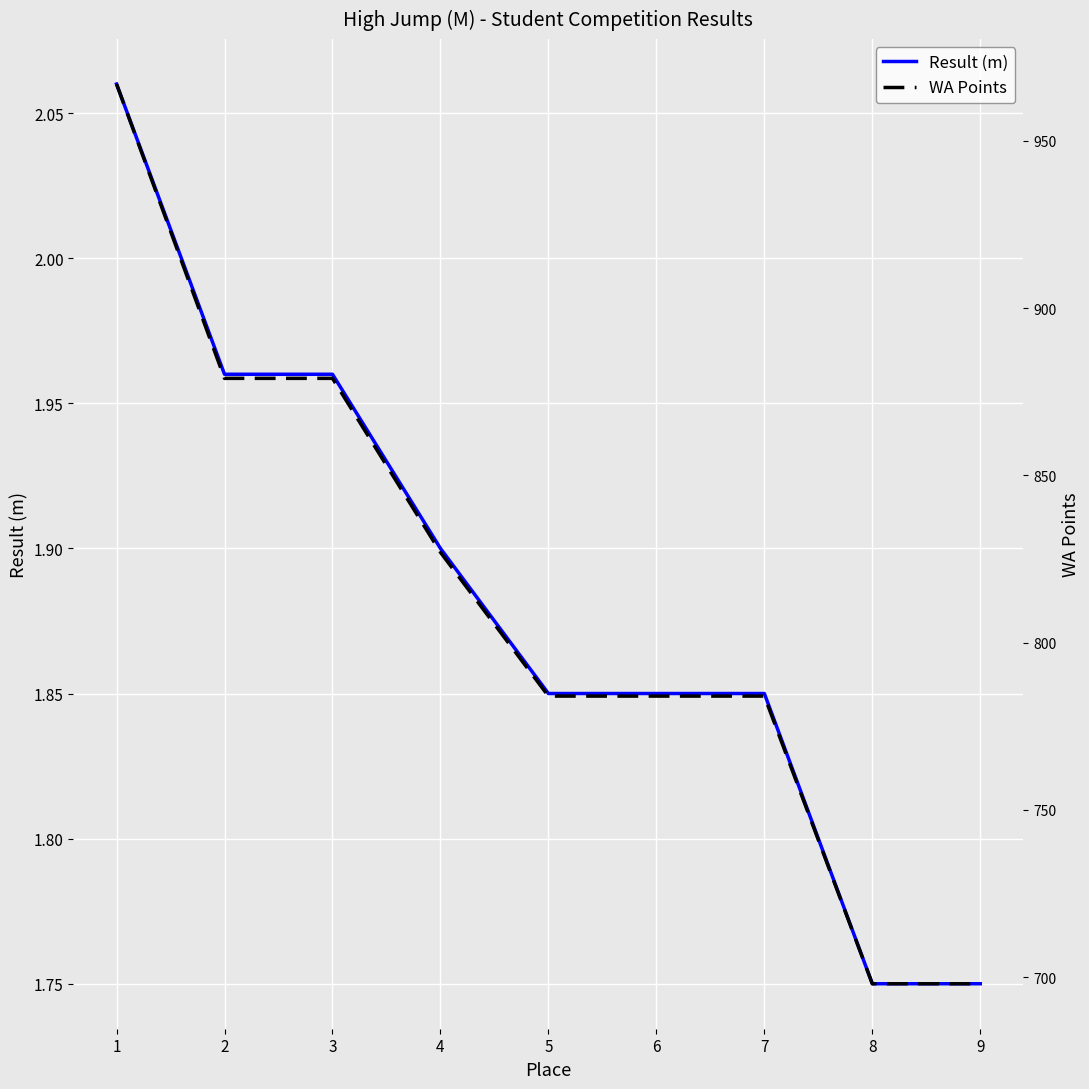

Which category has the highest value across all series?

1